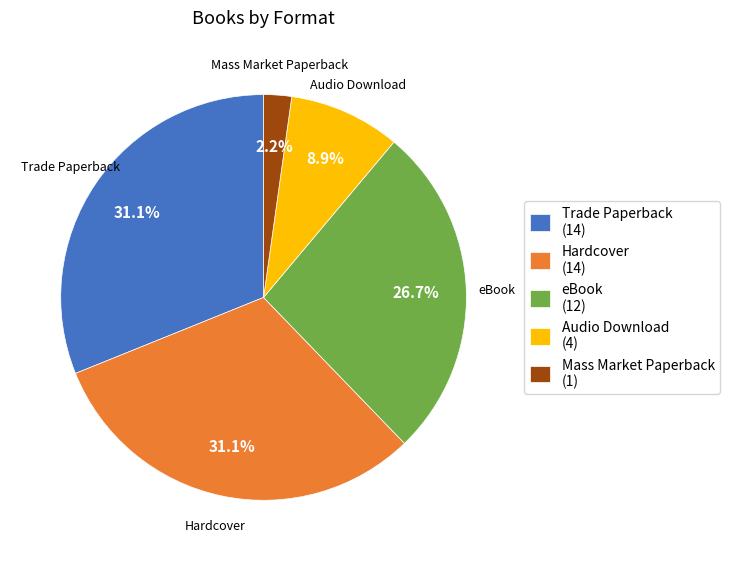

To the nearest percent, what percentage of the pie is Hardcover?

31%